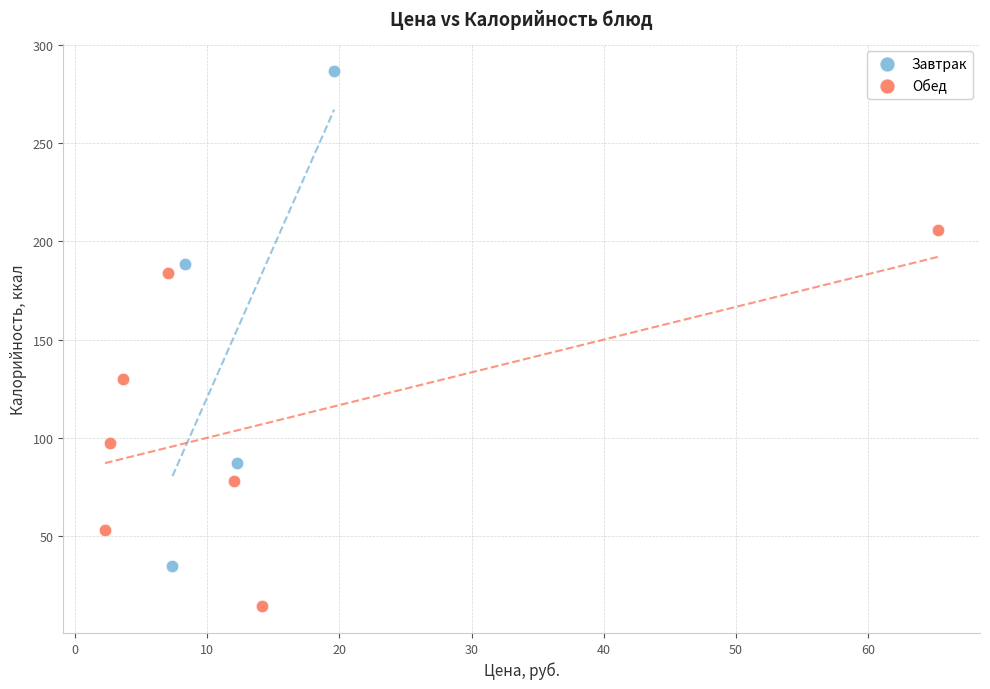

What are all the series names shown in the legend?

Завтрак, Обед